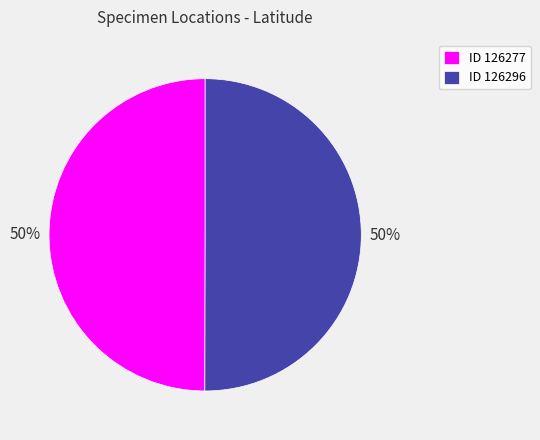

What percentage is the ID 126277 slice, to the nearest percent?

50%